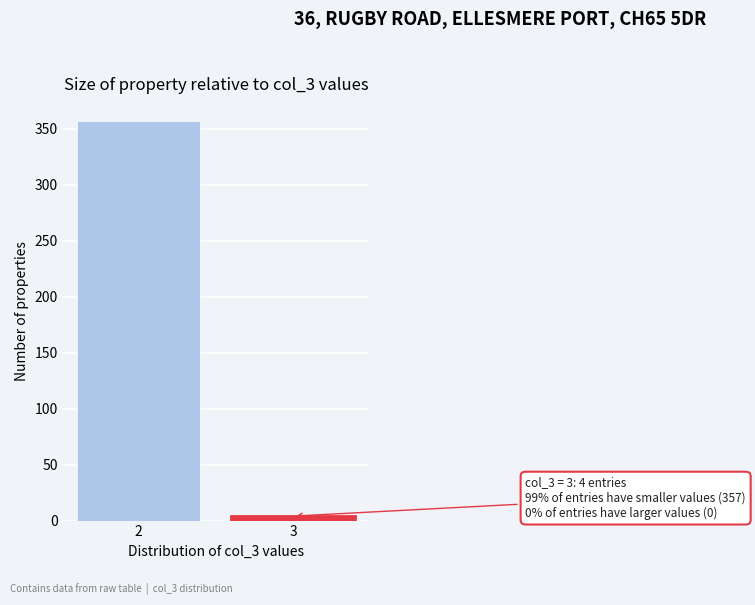

Reading left to right, list all the values displayed in this chart.

357	4